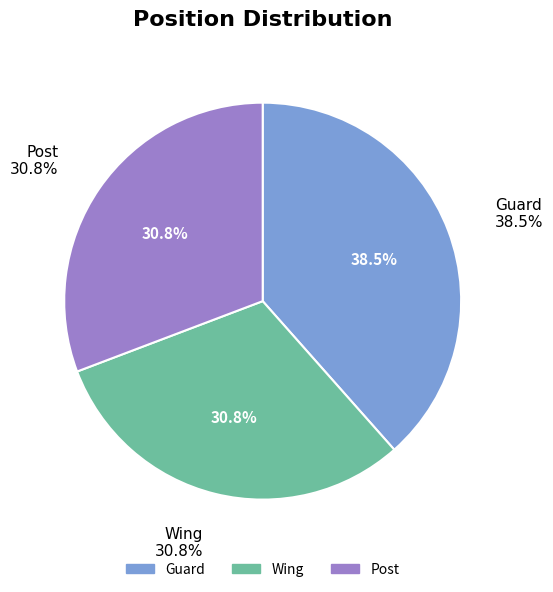

How much of the chart is everything except Wing?

69.2%